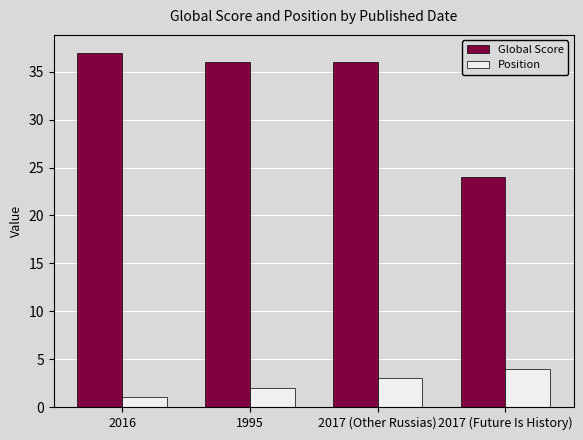

What is the difference between the highest and lowest values at 2017 (Future Is History)?

20